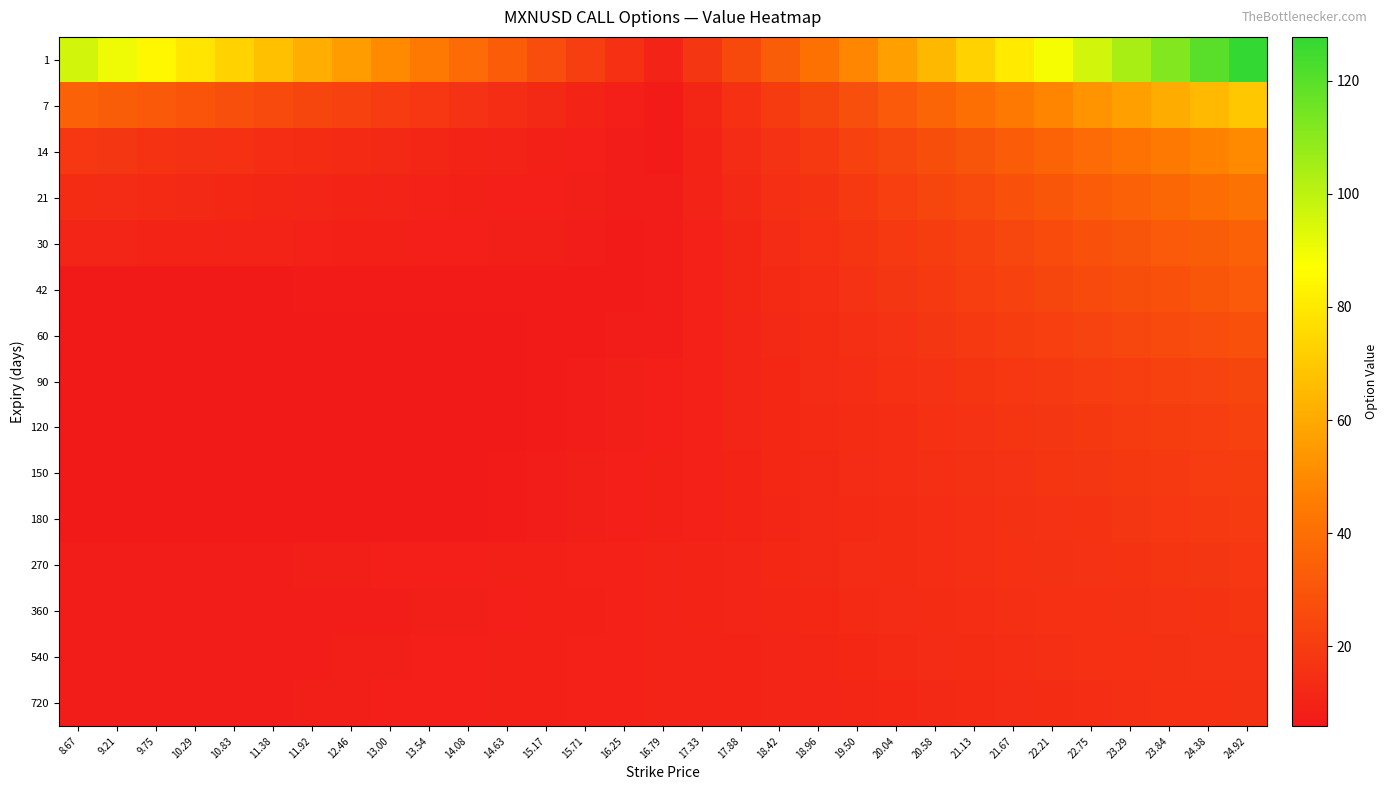

At which category is the sum across all series the highest?

24.92